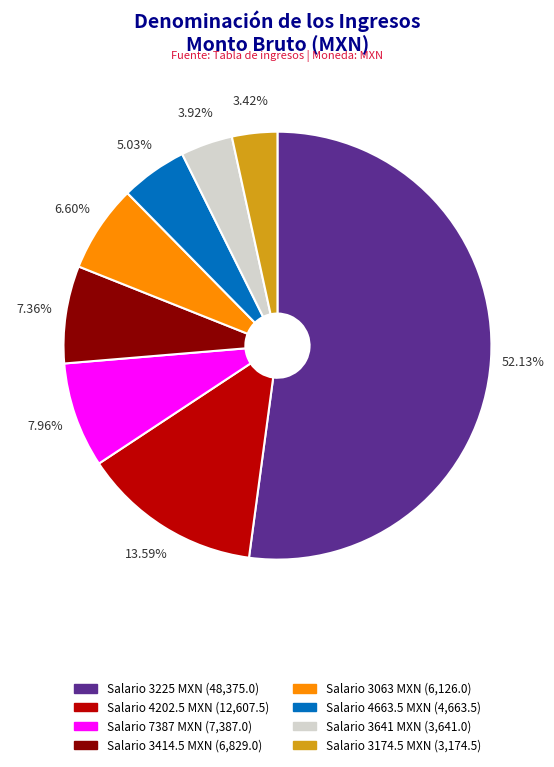

How many segments does this pie chart have?

8